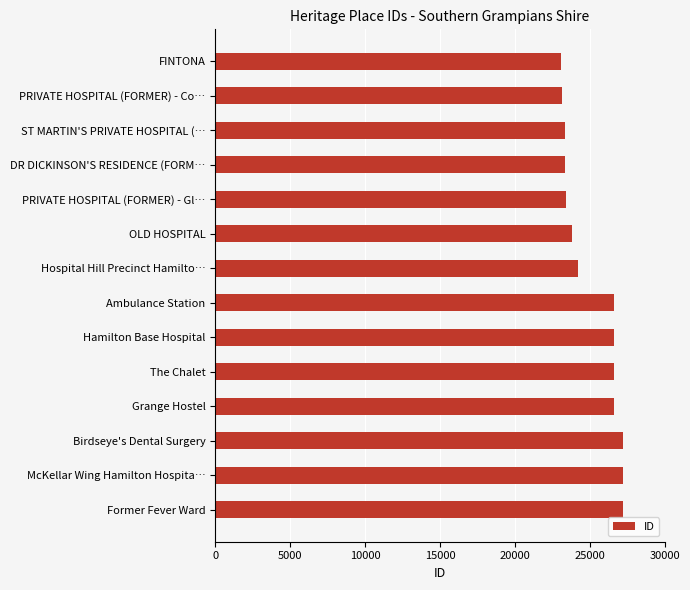

Count the number of data series in this chart.

1